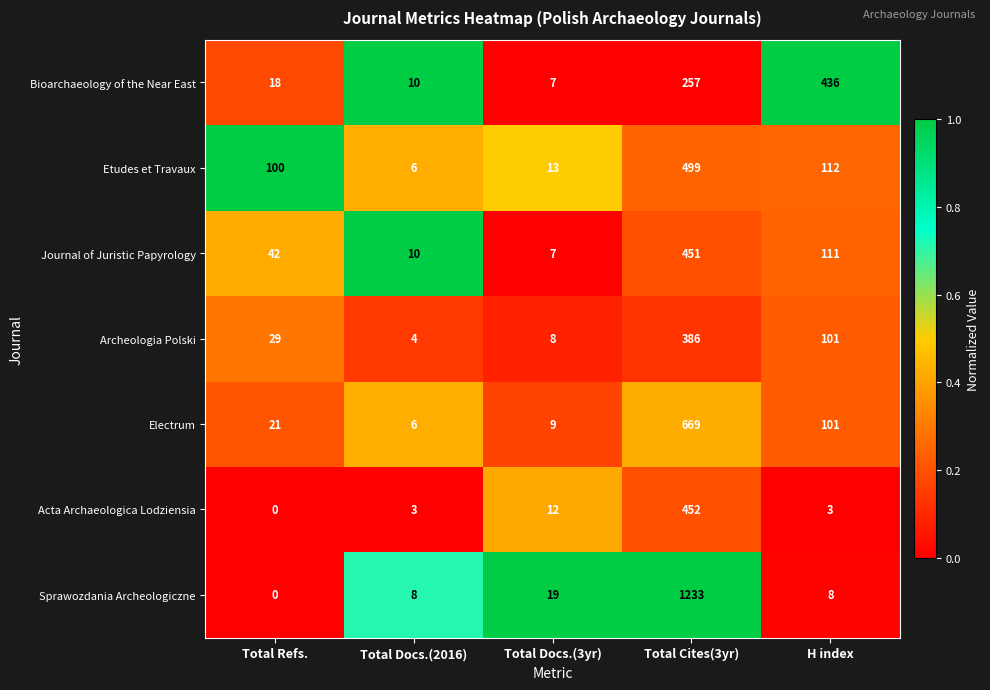

What is the total value across all series at H index?

872